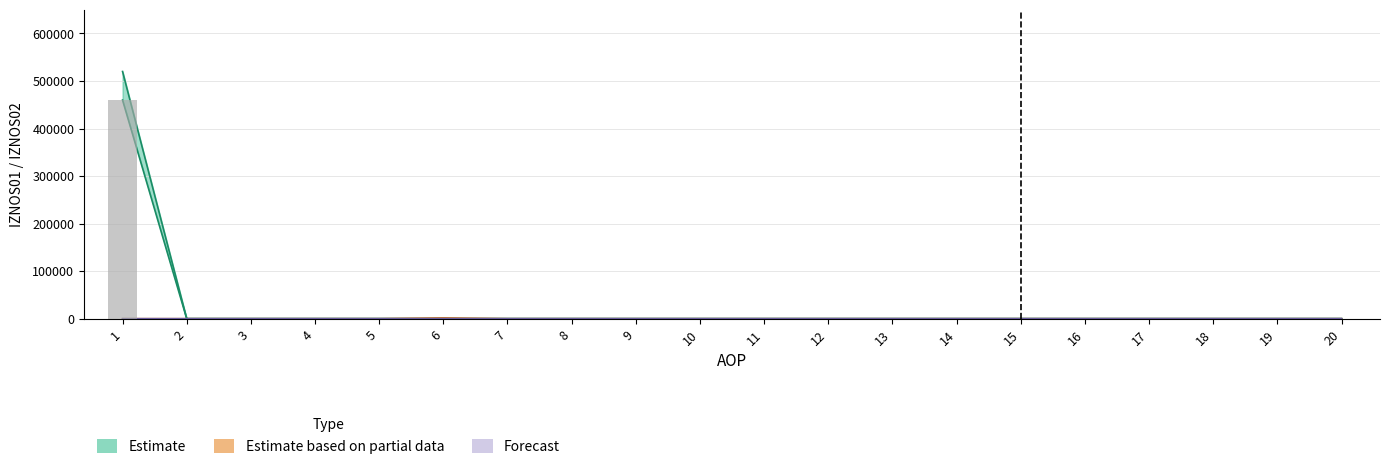

Reading left to right, list all the values displayed in this chart.

Estimate: 1=459762.0	2=0.0	3=0.0	4=0.0	5=0.0	6=0.0	7=0.0	8=0.0	9=0.0	10=0.0	11=0.0	12=0.0	13=0.0	14=0.0	15=0.0	16=0.0	17=0.0	18=0.0	19=0.0	20=0.0
Estimate_upper: 1=519957.3	2=0.0	3=0.0	4=0.0	5=0.0	6=0.0	7=0.0	8=0.0	9=0.0	10=0.0	11=0.0	12=0.0	13=0.0	14=0.0	15=0.0	16=0.0	17=0.0	18=0.0	19=0.0	20=0.0
Estimate based on partial data: 1=0.0	2=0.0	3=0.0	4=0.0	5=0.0	6=1499.7	7=0.3	8=0.0	9=0.0	10=0.0	11=0.0	12=0.0	13=0.0	14=0.0	15=0.0	16=0.0	17=0.0	18=0.0	19=0.0	20=0.0
Forecast_upper: 1=0.0	2=0.0	3=0.0	4=0.0	5=0.0	6=0.0	7=0.0	8=0.0	9=0.0	10=0.0	11=0.0	12=0.0	13=0.0	14=0.0	15=0.3	16=0.0	17=0.0	18=0.0	19=0.0	20=0.0